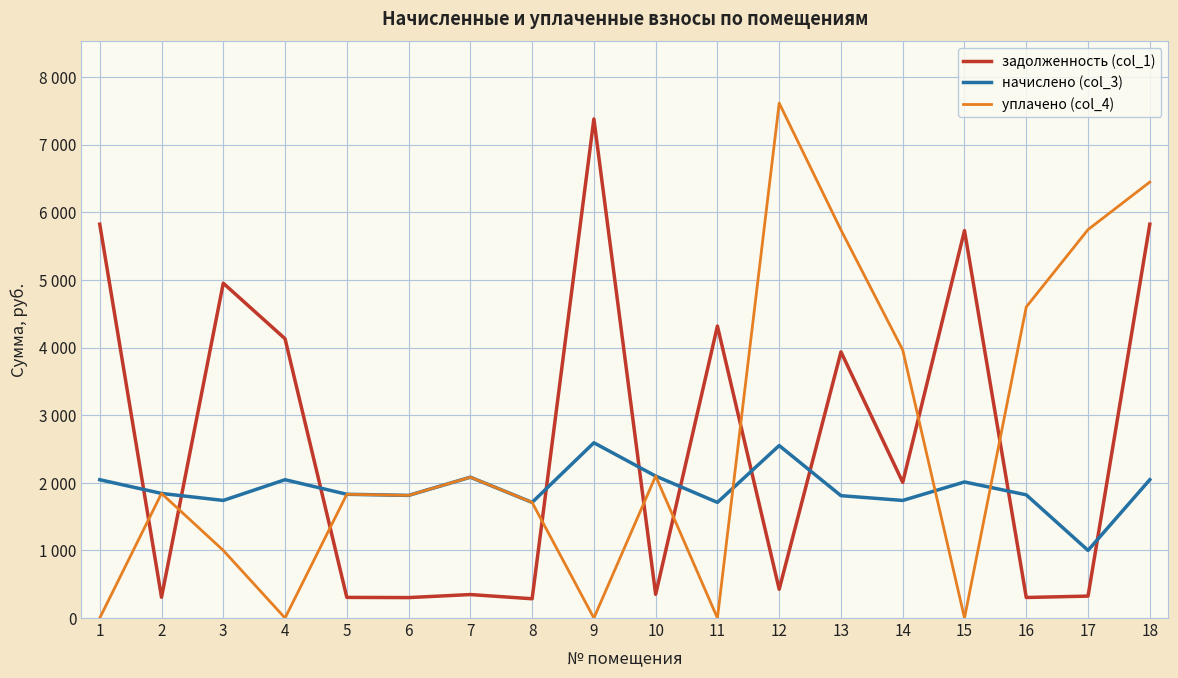

Does the chart have visible grid lines?

Yes